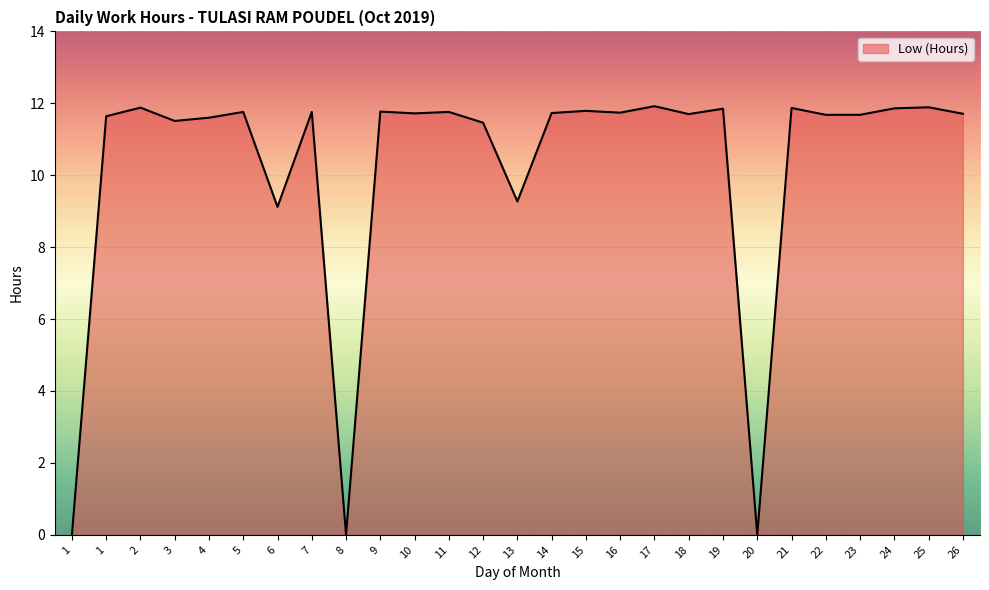

How many lines are shown in the chart?

1